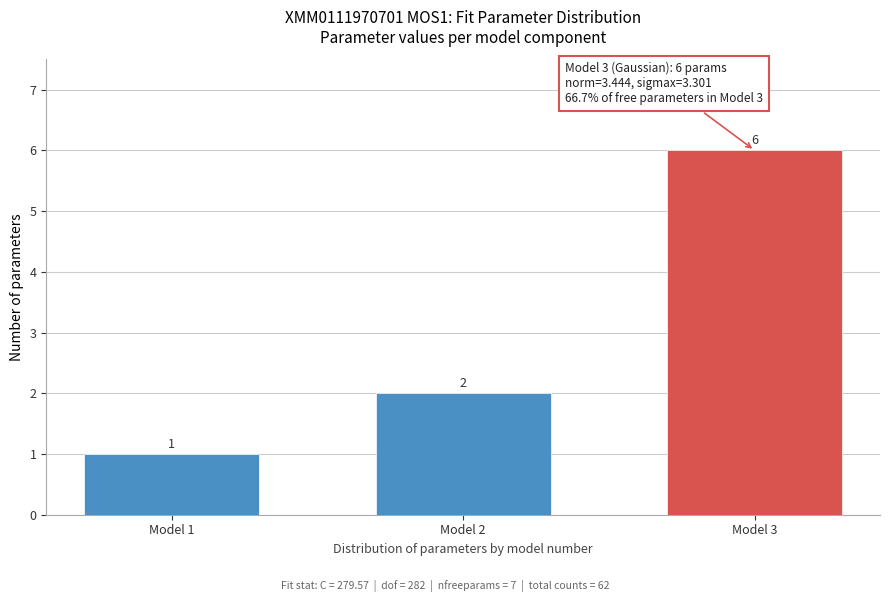

Reading left to right, list all the values displayed in this chart.

Model 1=1	Model 2=2	Model 3=6